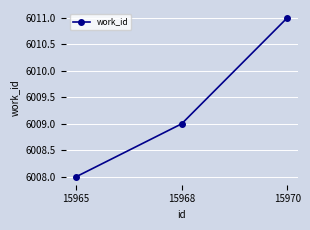

List the labels in order of value, largest first.

15970, 15968, 15965